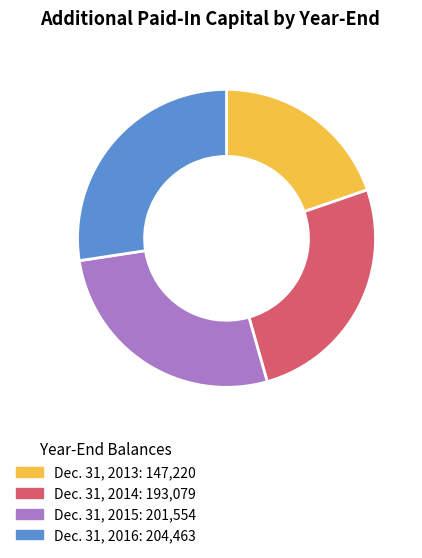

What is the smallest slice in the pie chart?

Dec. 31, 2013